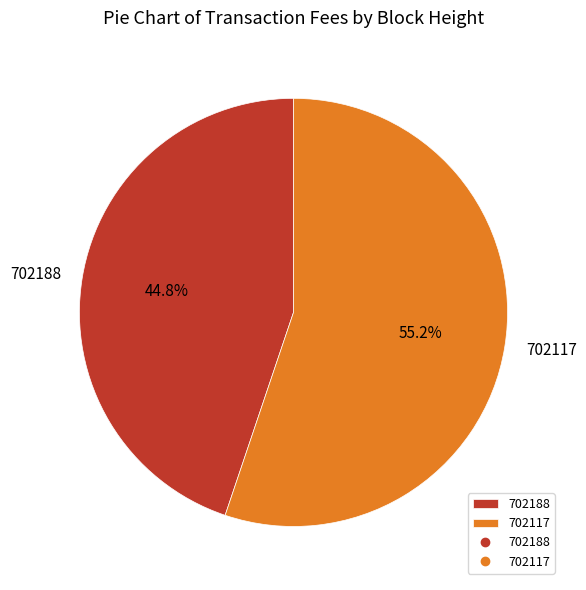

True or false: 702188 accounts for 45% of the total.

True